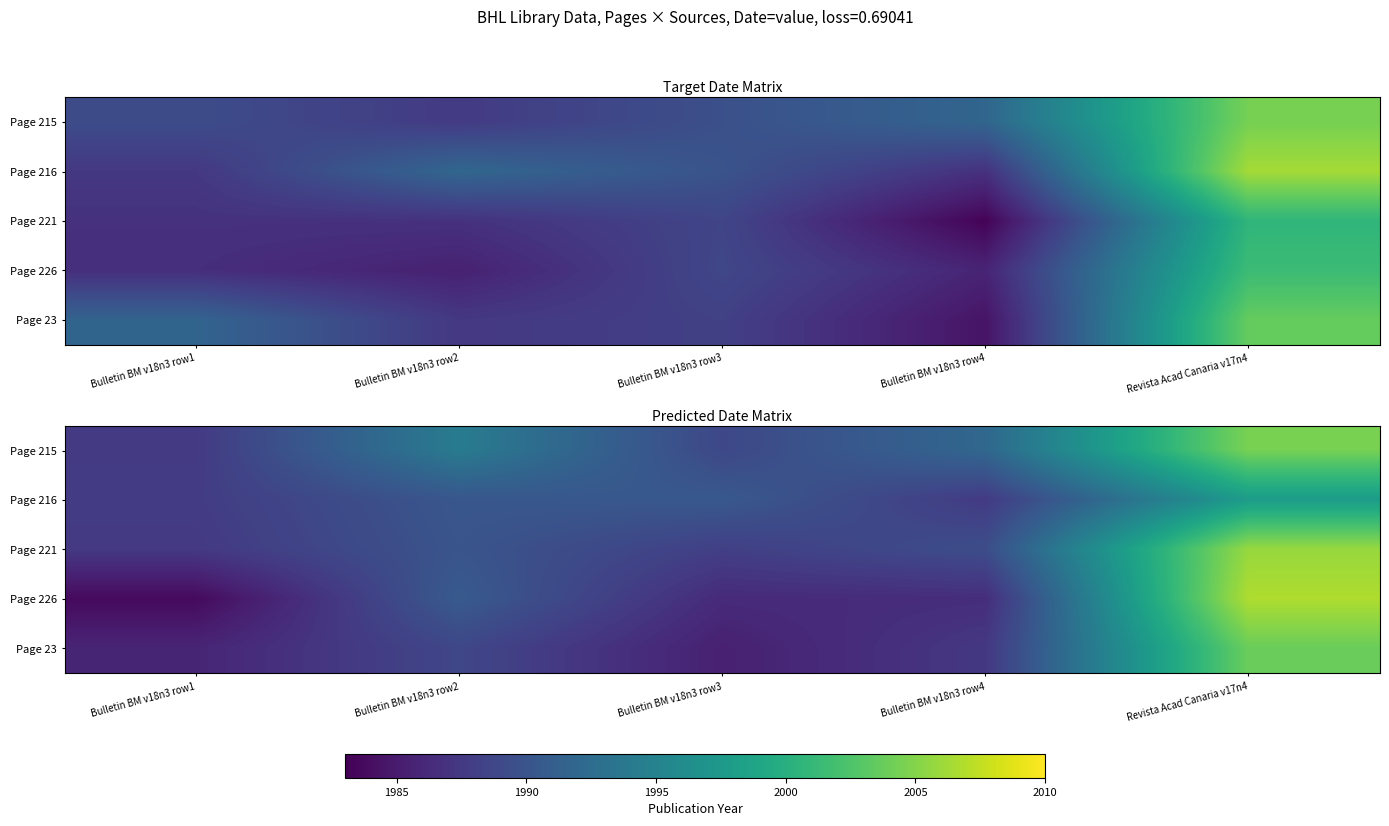

What is the greatest value displayed?

2006.8